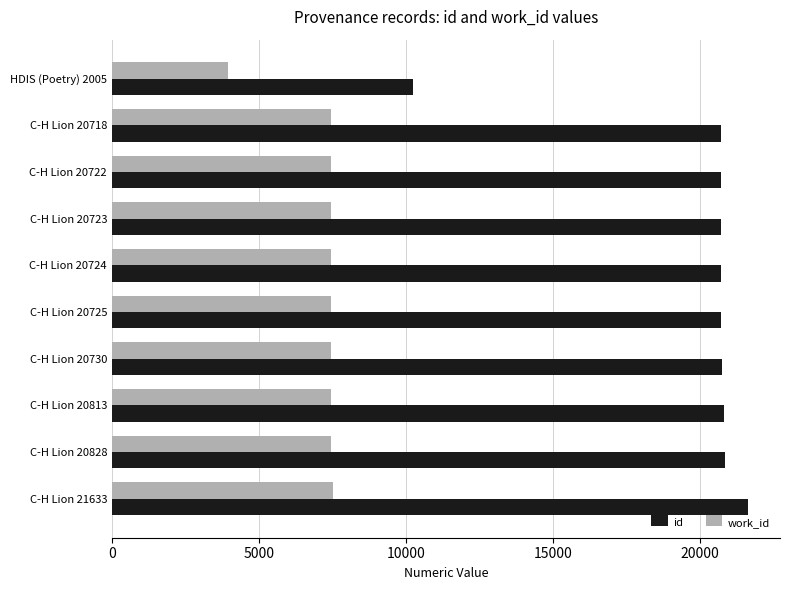

The value of id at C-H Lion 20724 is 10807. True or false?

False